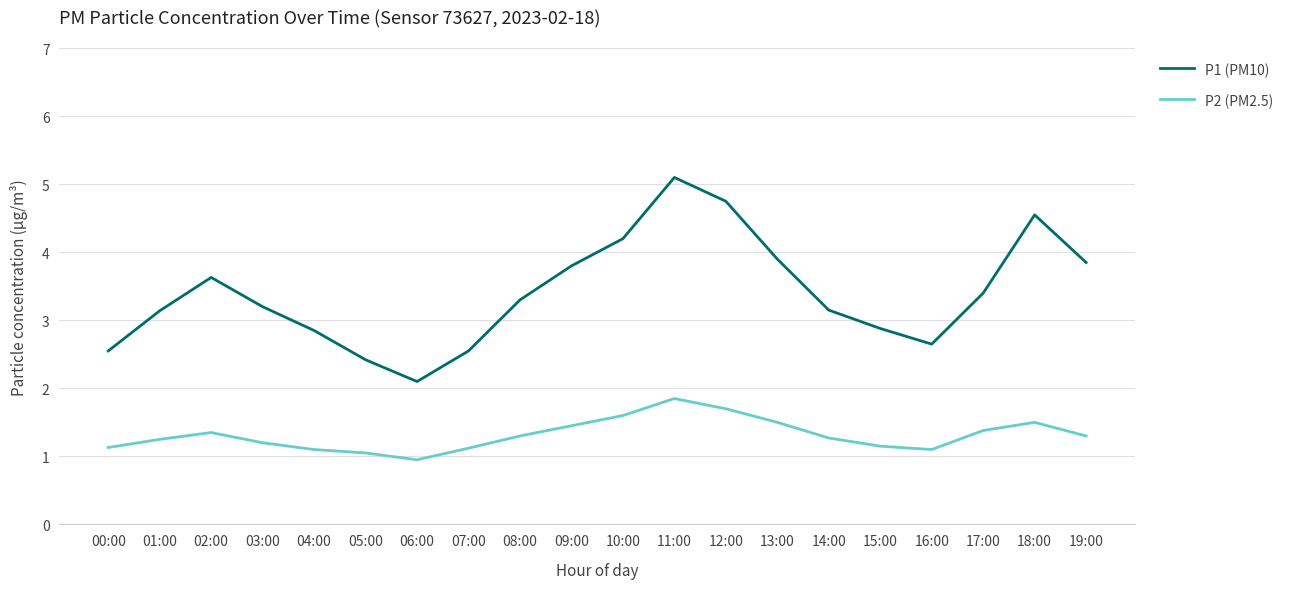

Which series has the largest range (max minus min)?

P1 (PM10)